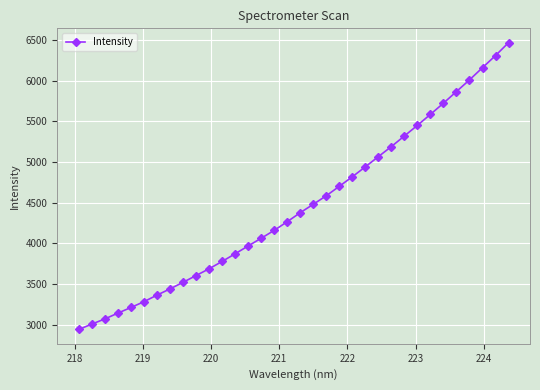

What is the value of the 29th point from the left?

5724.0